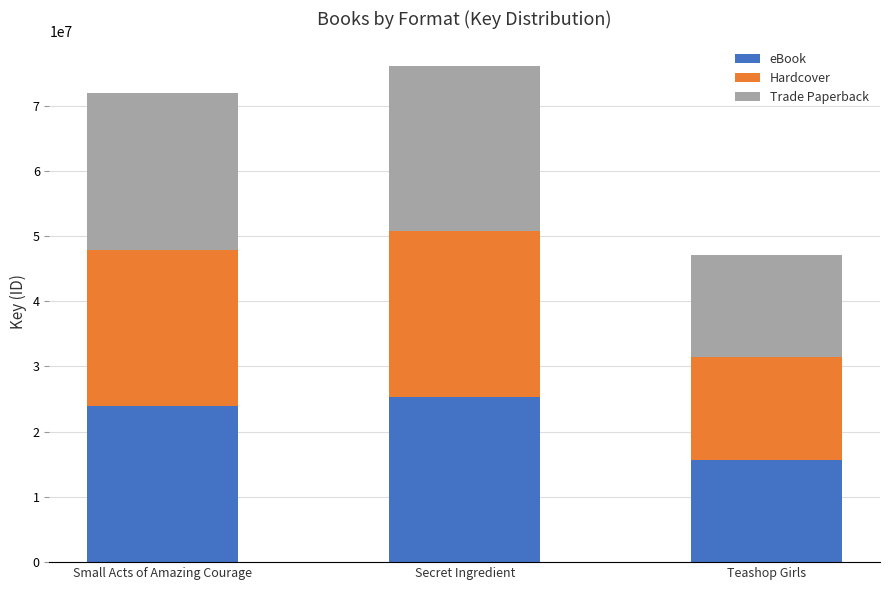

Does the chart contain stacked bars?

Yes